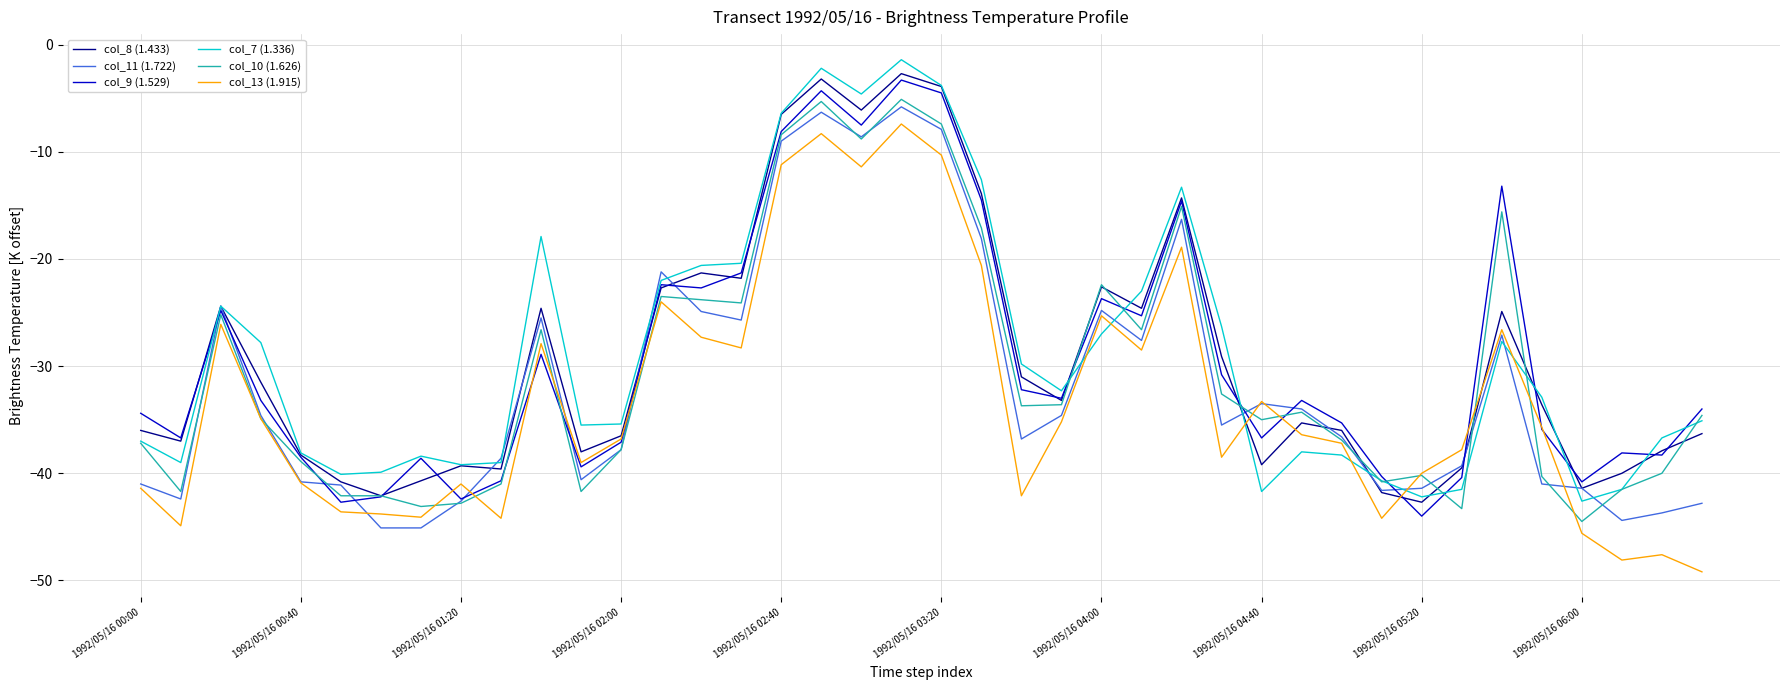

What is the maximum value for col_11 (1.722)?

-5.8